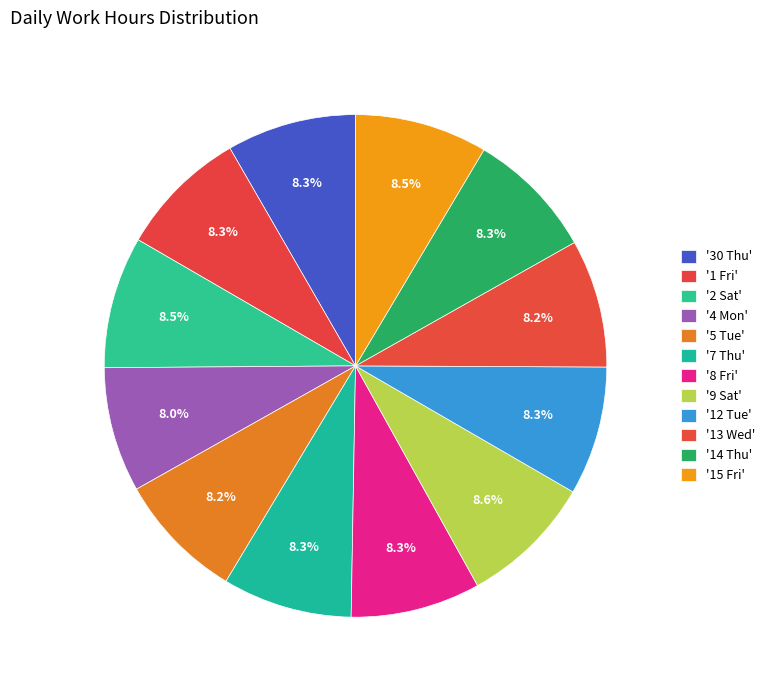

Is there any slice that represents more than half of the pie?

No